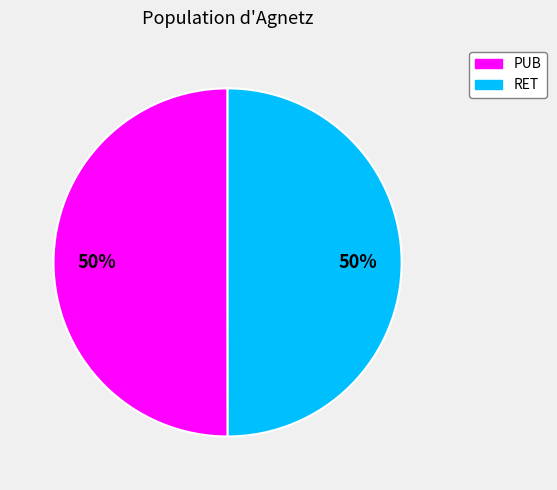

What is the ratio of the value at RET to the value at PUB?

1.0